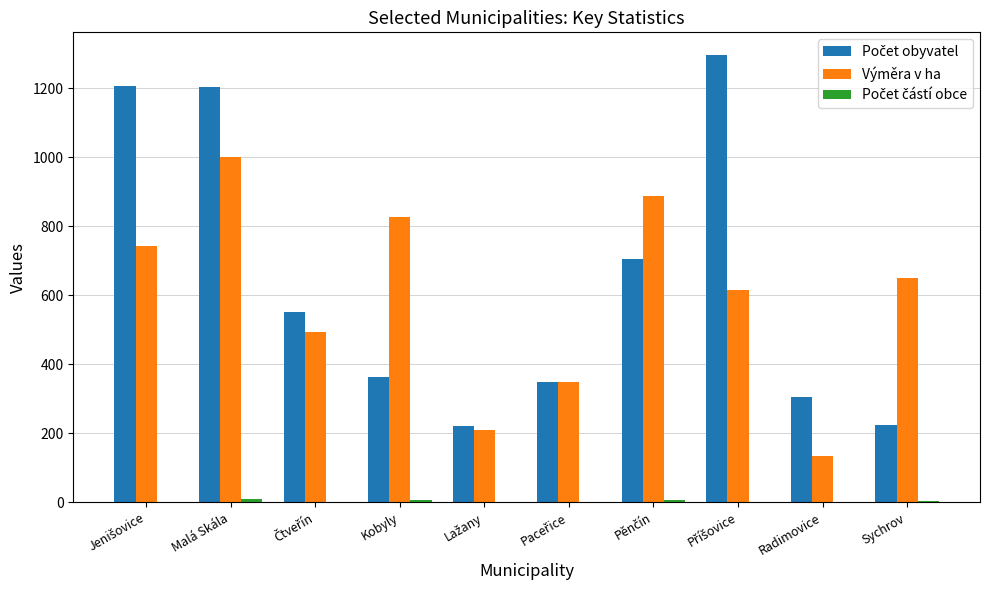

At which label does Výměra v ha reach its peak?

Malá Skála